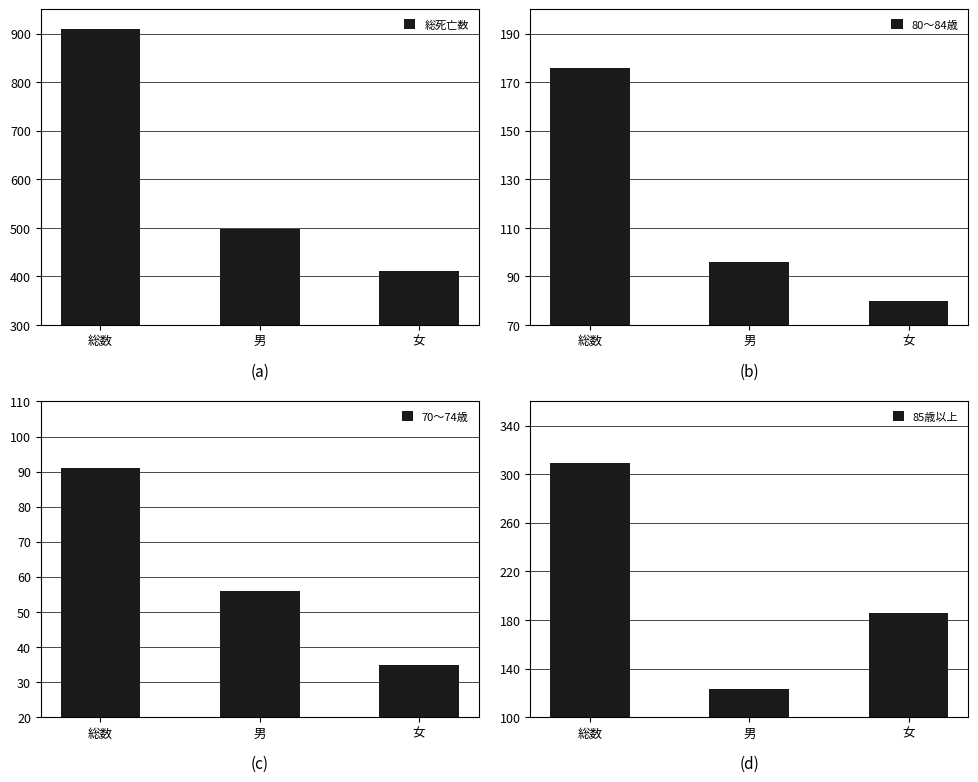

What is the total value across all series at 総数?

1485